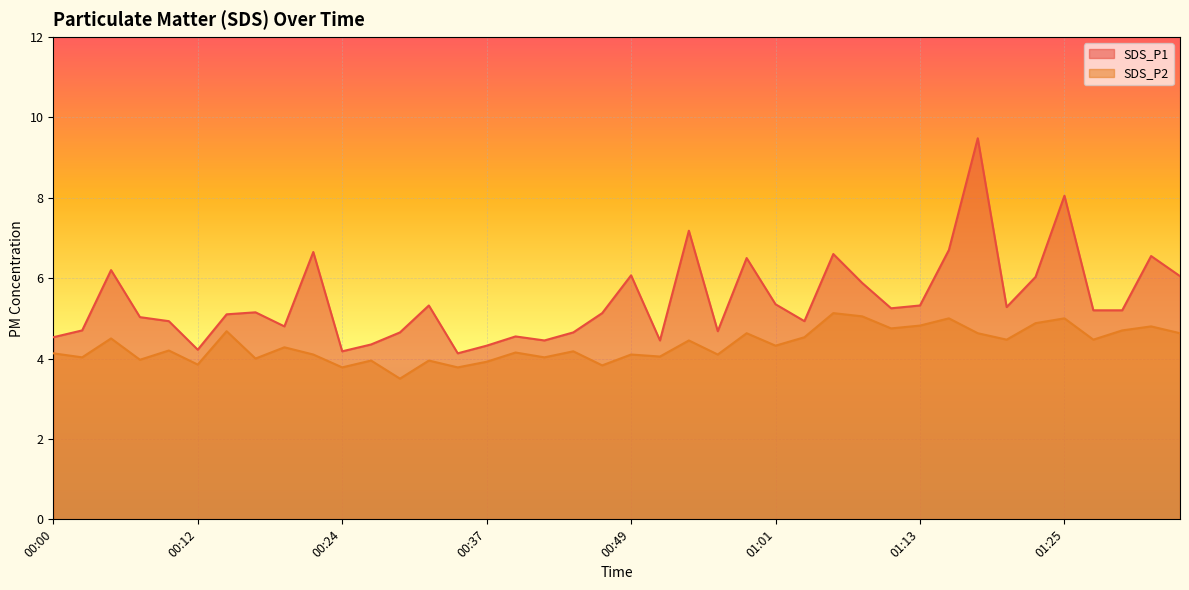

Is the value of SDS_P1 at 00:39 greater than the value of SDS_P2 at 00:10?

Yes